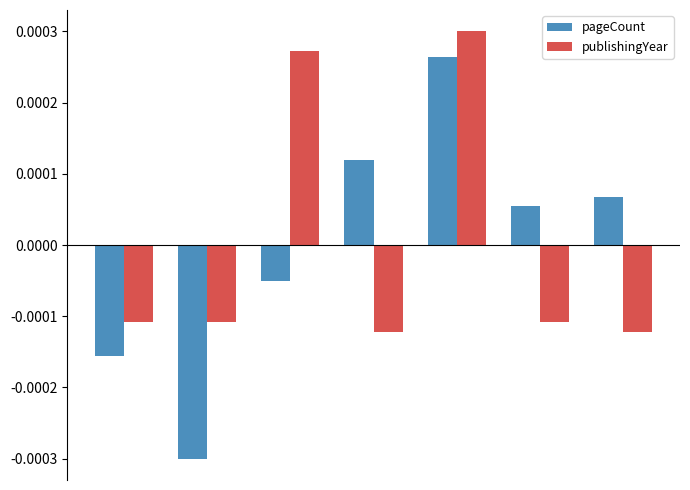

Which series has the largest range (max minus min)?

pageCount